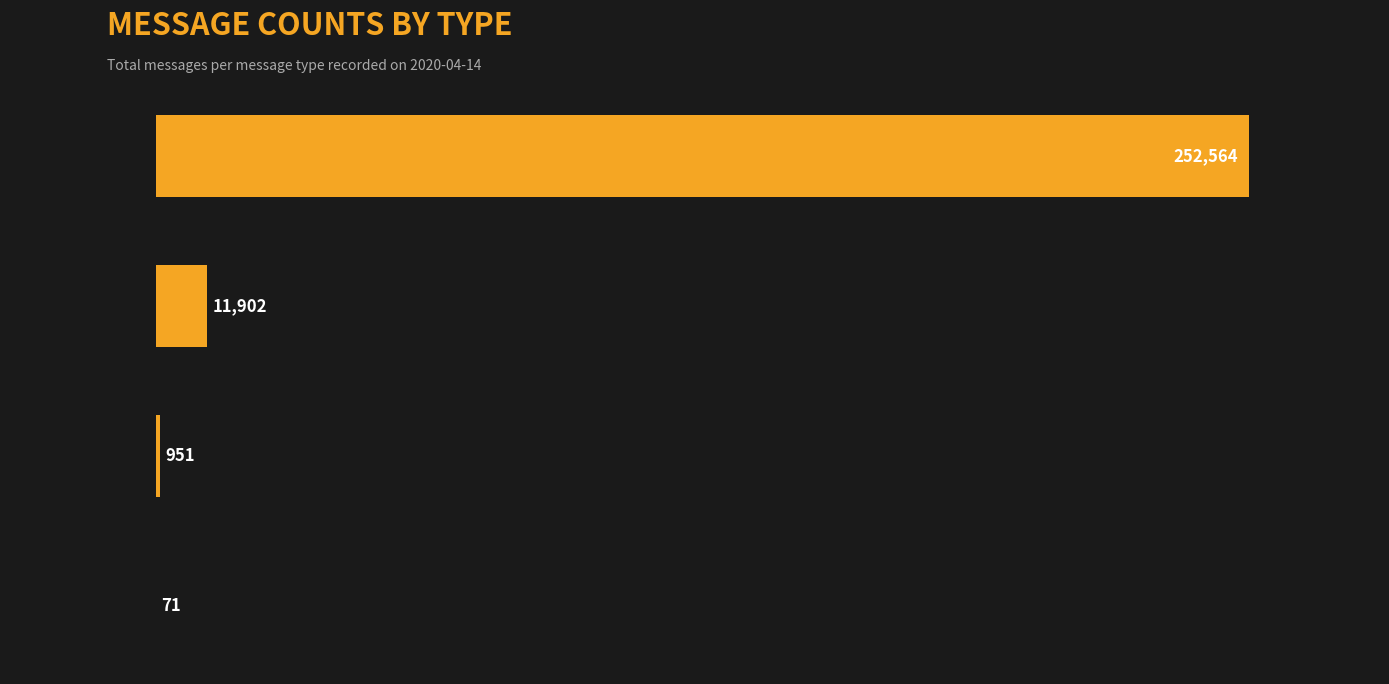

Which category has the highest value across all series?

KV6POSINFO